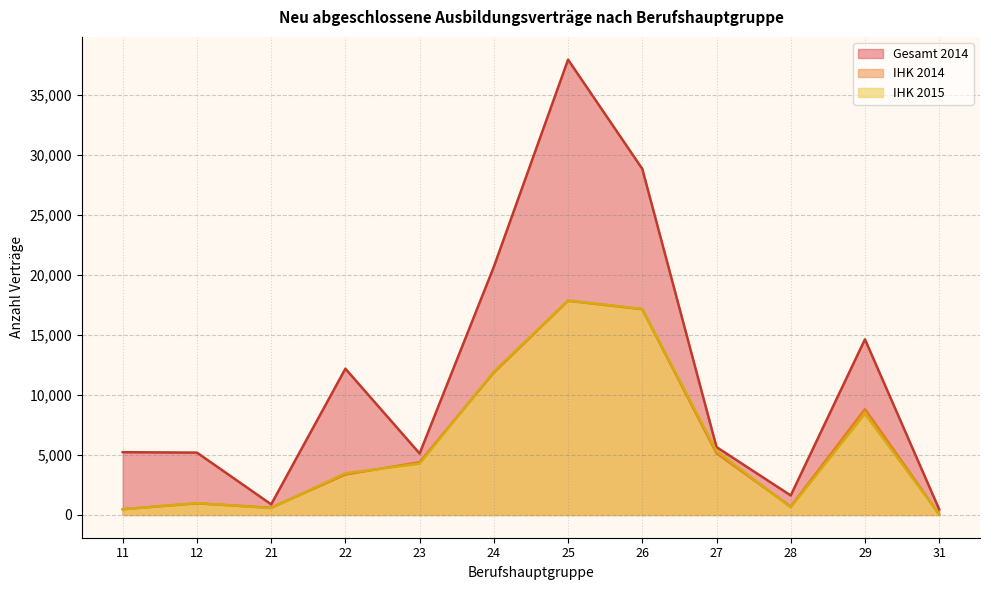

What is the total value across all series at 31?

567